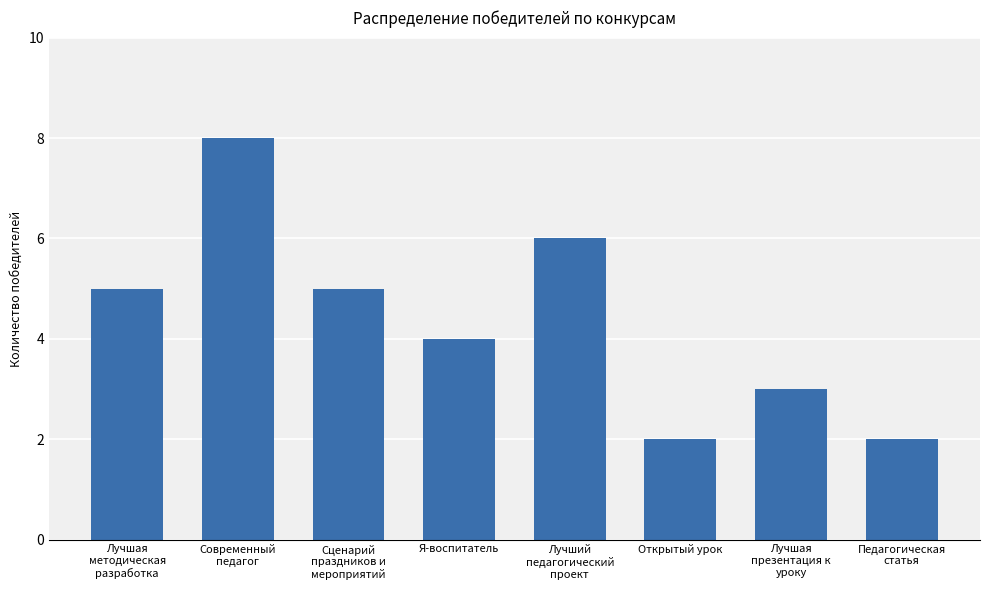

The value at Сценарий
праздников и
мероприятий is 5. True or false?

True